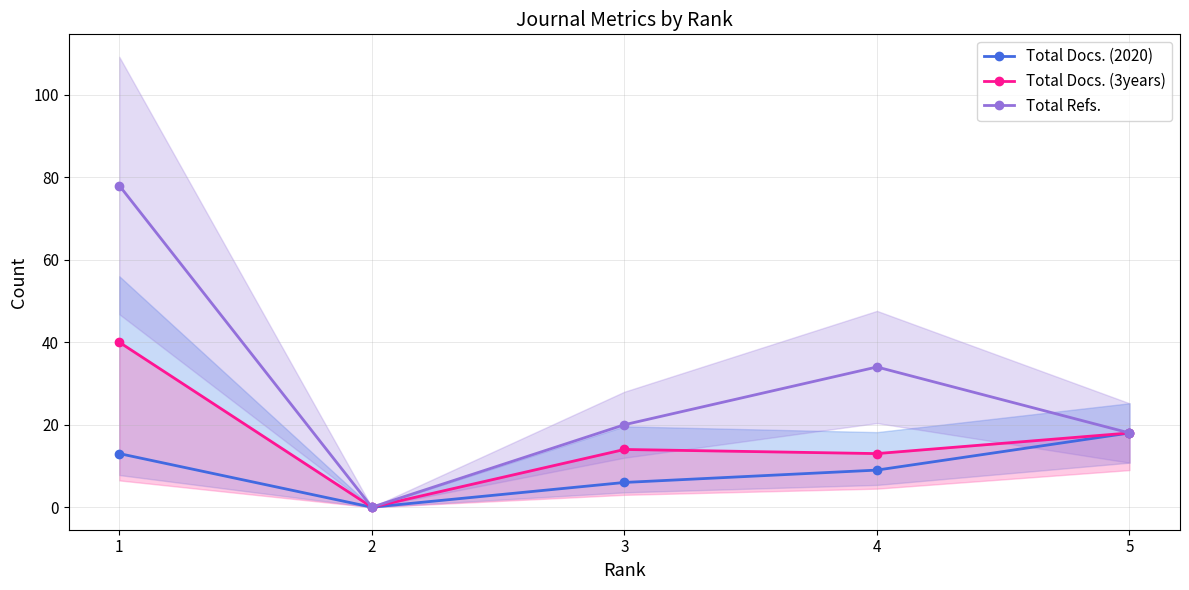

How many series are shown in this chart?

3